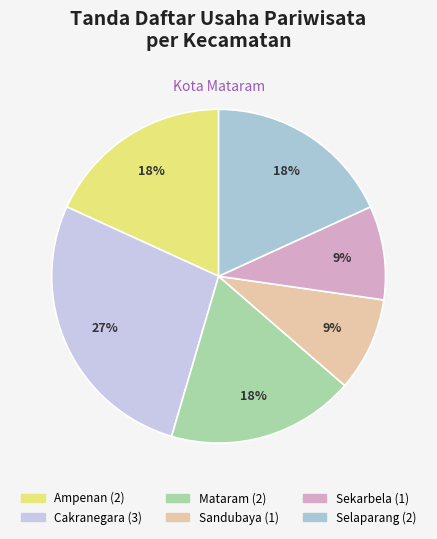

The Selaparang slice represents 4% of the pie. True or false?

False